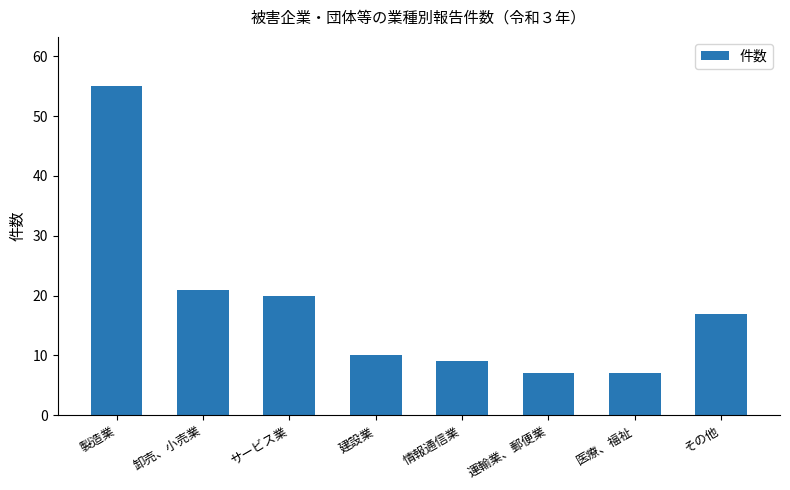

What is the label of the 3rd bar from the right?

運輸業、郵便業